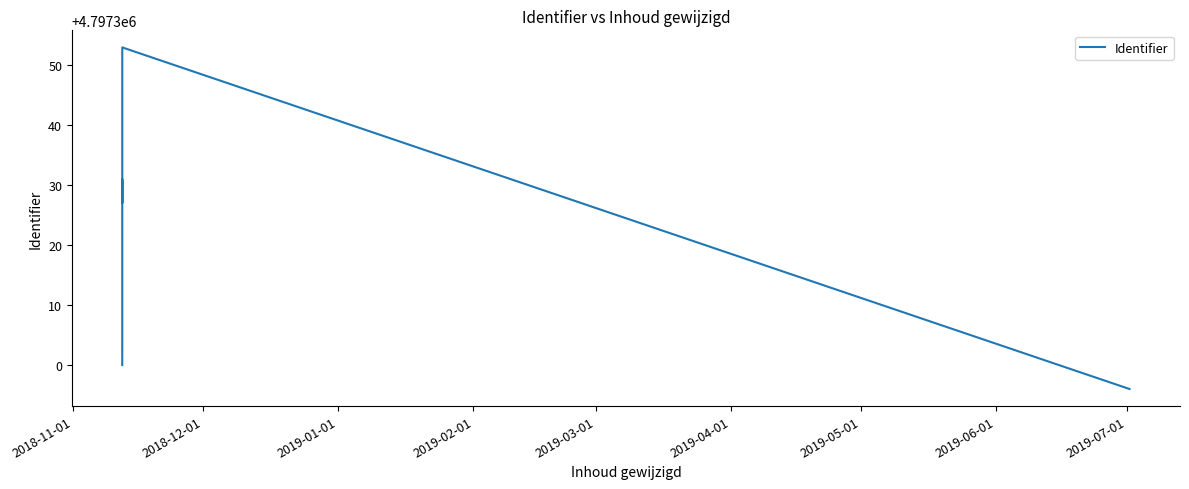

What is the value of the 5th point from the left?

4797327